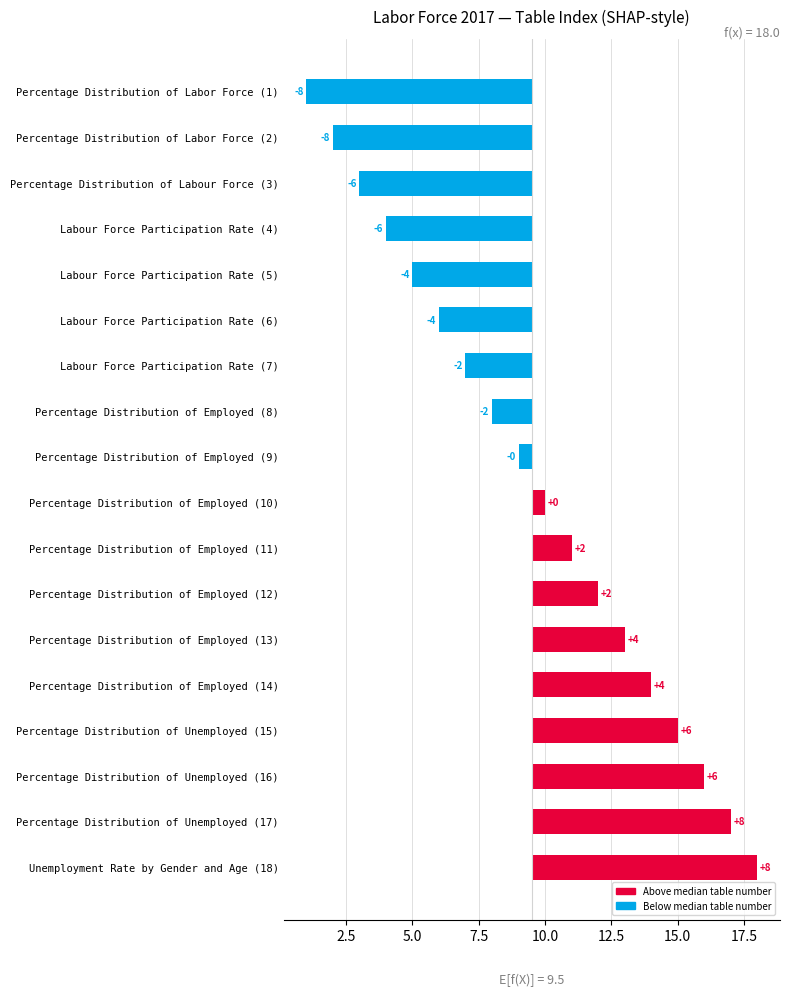

Which has a higher value, Percentage Distribution of Employed (11) or Percentage Distribution of Unemployed (15)?

Percentage Distribution of Unemployed (15)